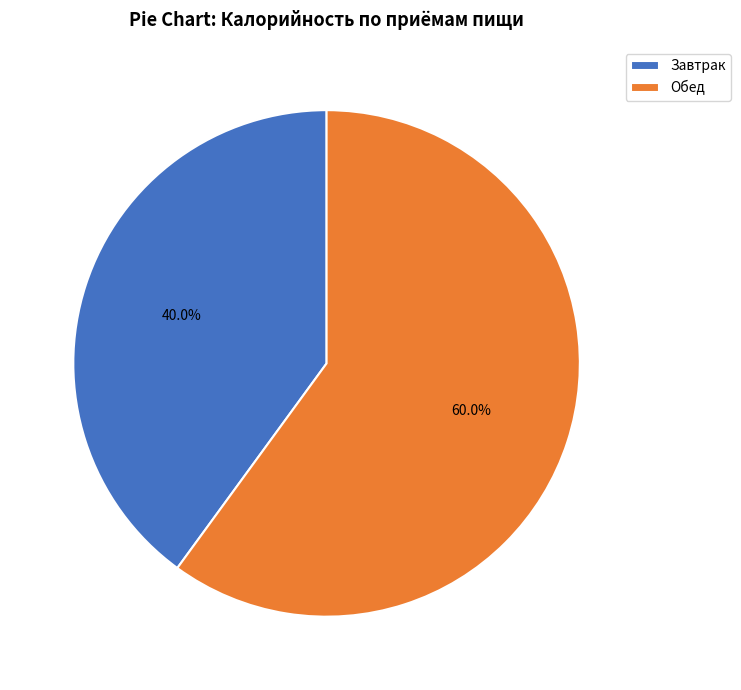

Does Завтрак account for over 50% of the chart?

No